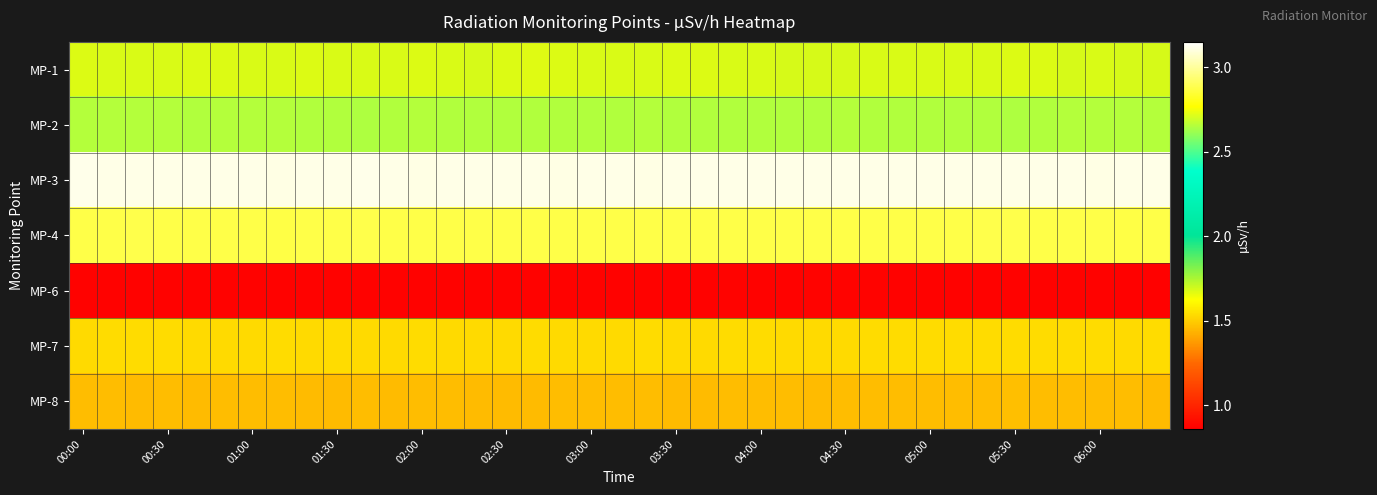

How many series are shown in this chart?

7